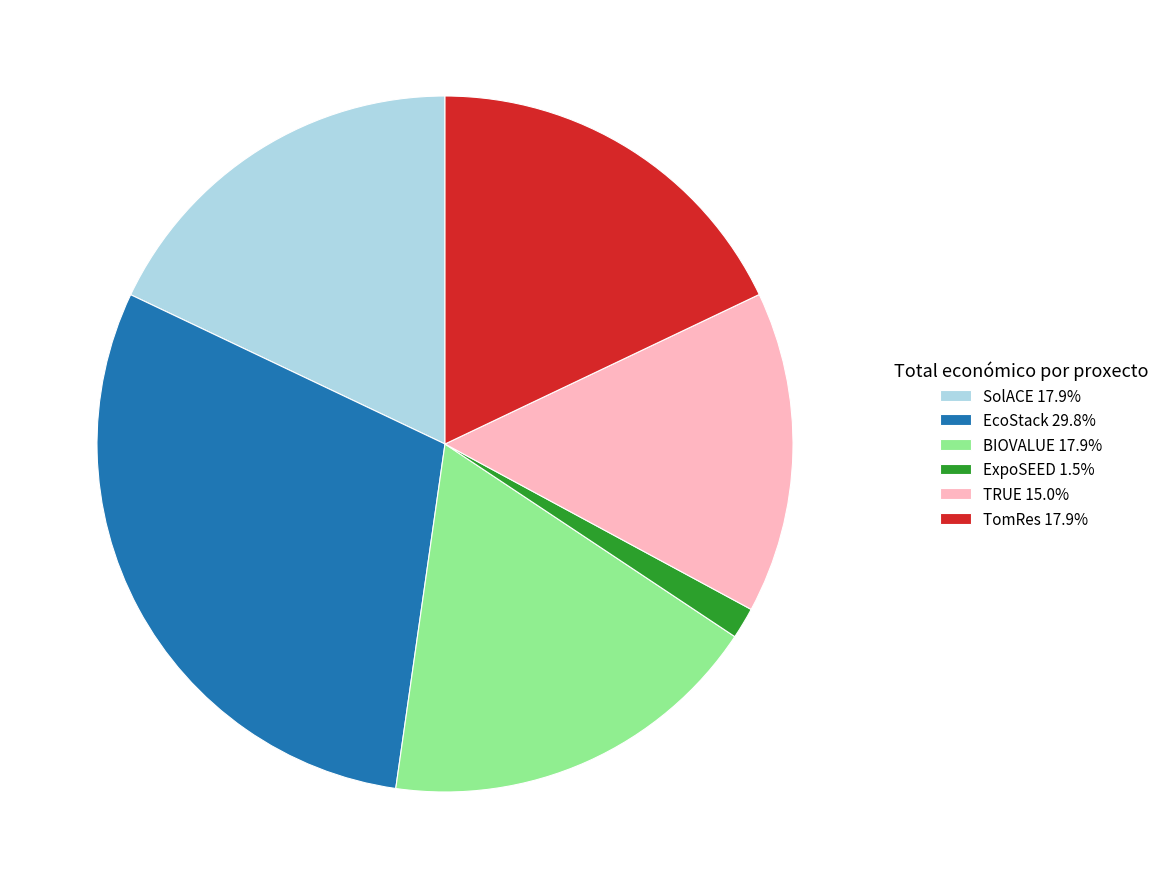

Which slice is the smallest?

ExpoSEED